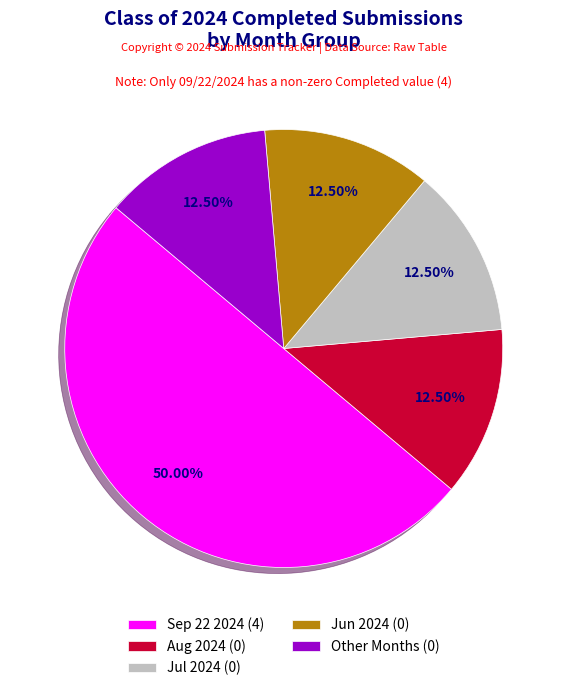

What is the largest slice in the pie chart?

Sep 22 2024 (4)